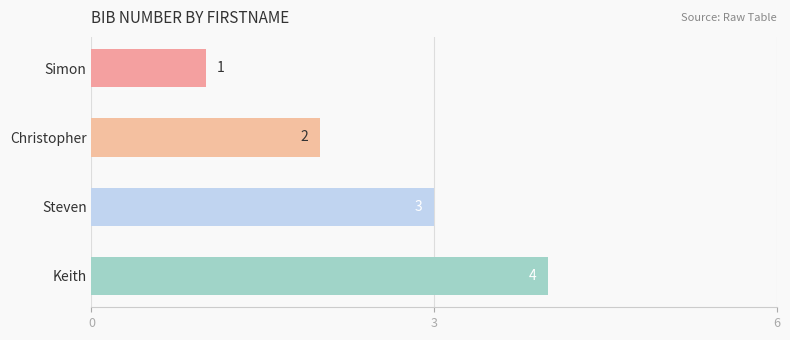

What is the difference between the maximum and minimum values?

3